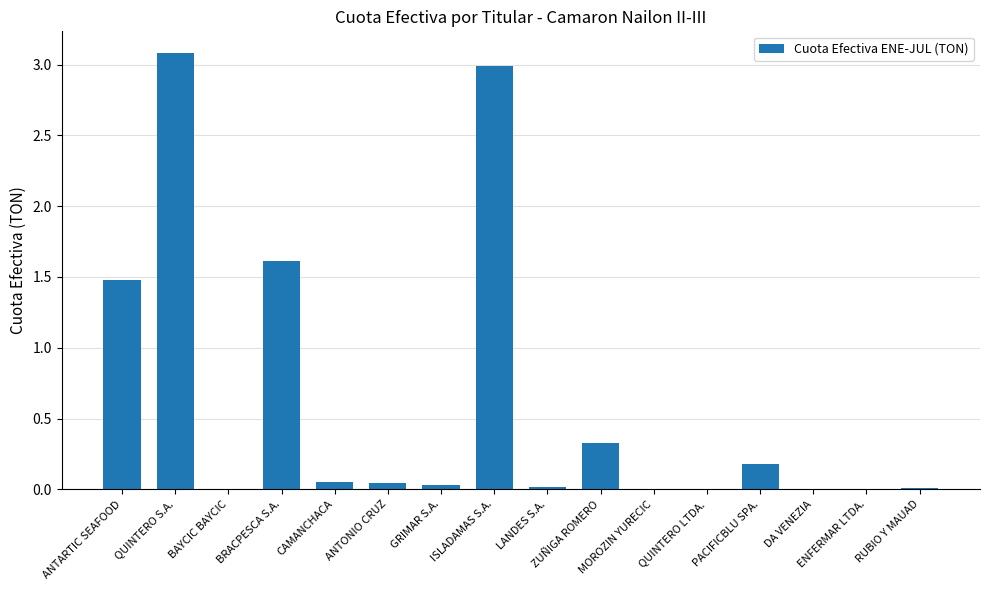

What is the maximum value shown in the chart?

3.1